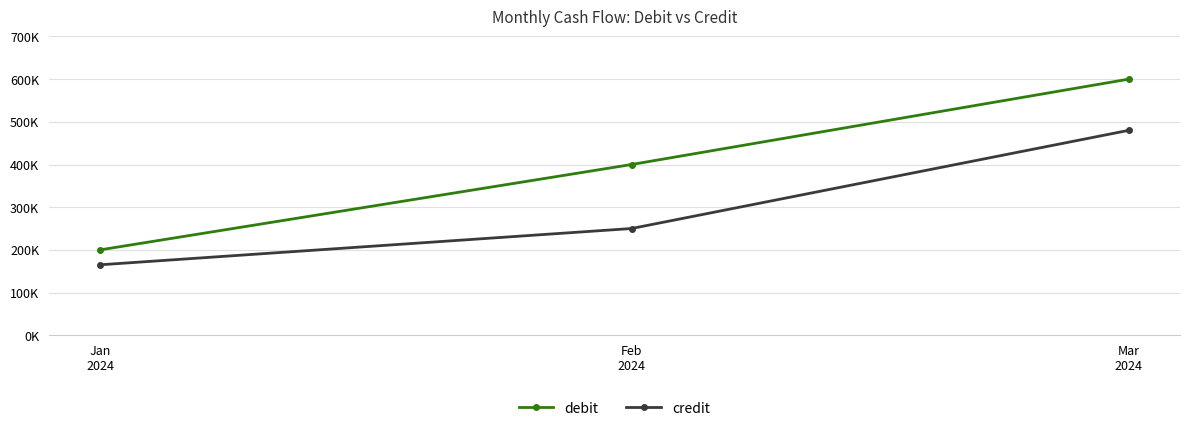

Between Jan
2024 and Feb
2024, which is larger?

Feb
2024